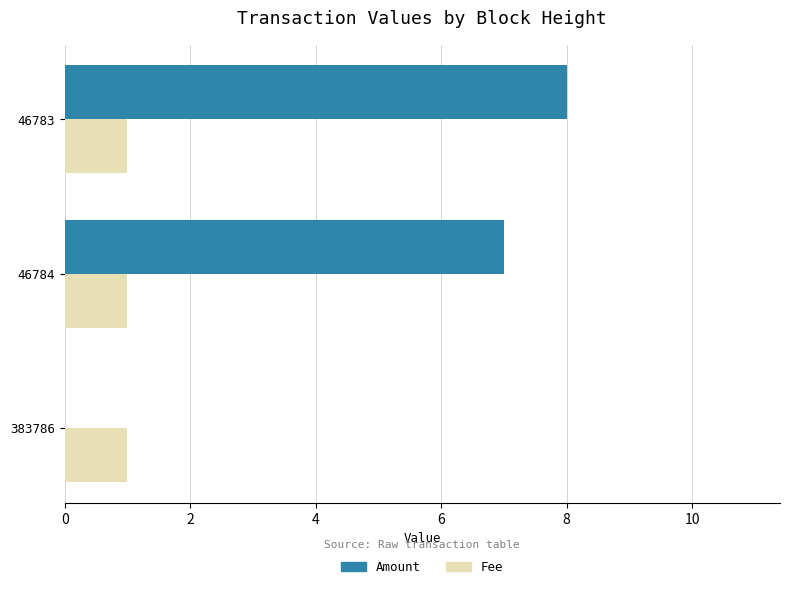

The value of Fee at 46783 is 1. True or false?

True